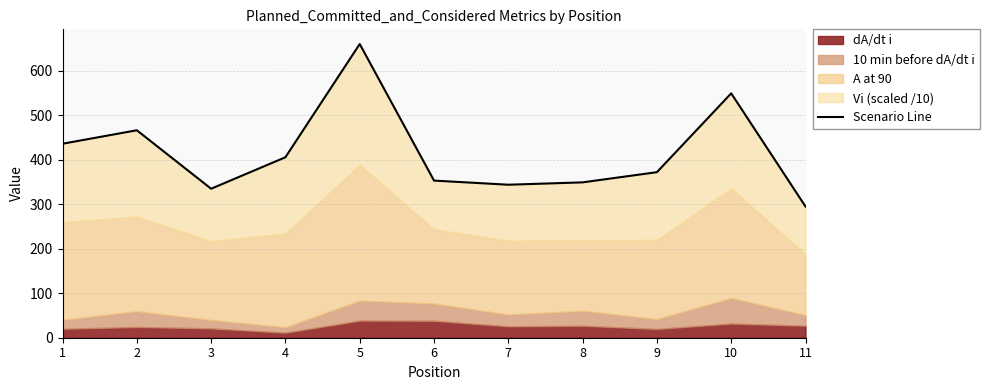

What is the sum of the values at 11 and 8?

643.5